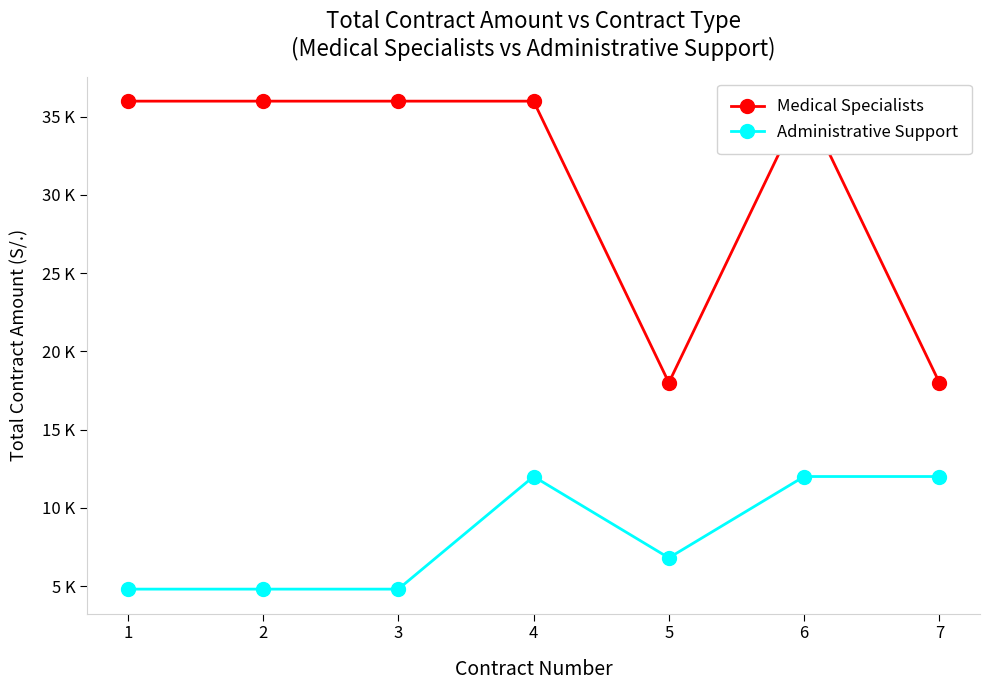

At 2, list the series in order from smallest to largest.

Administrative Support, Medical Specialists